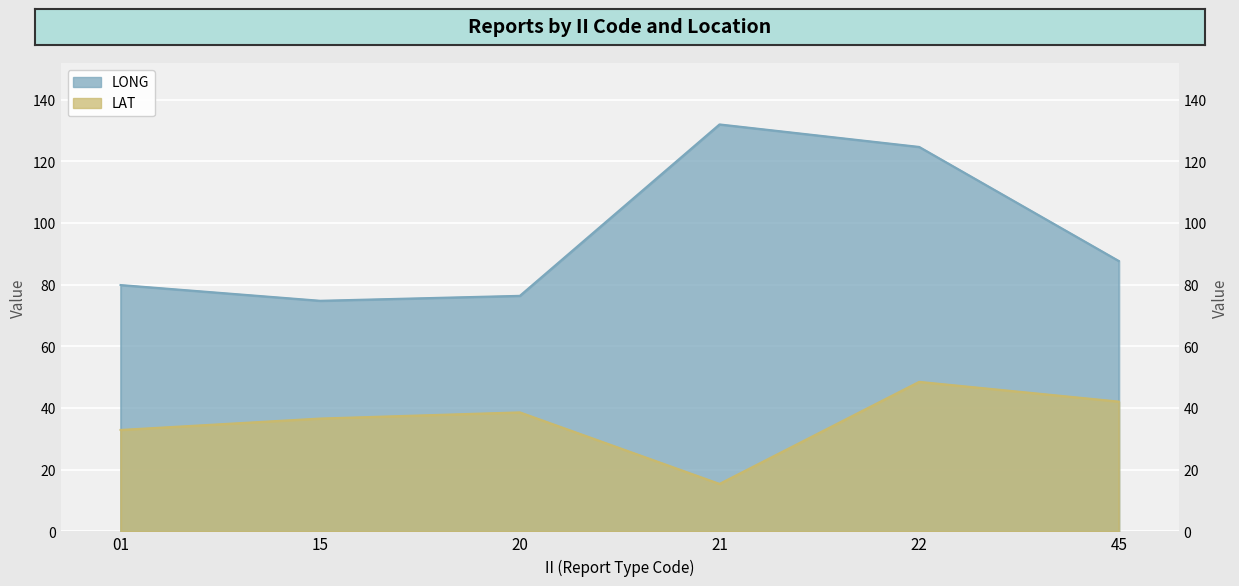

What is the value of the LONG point at the 1st from the left?

79.9